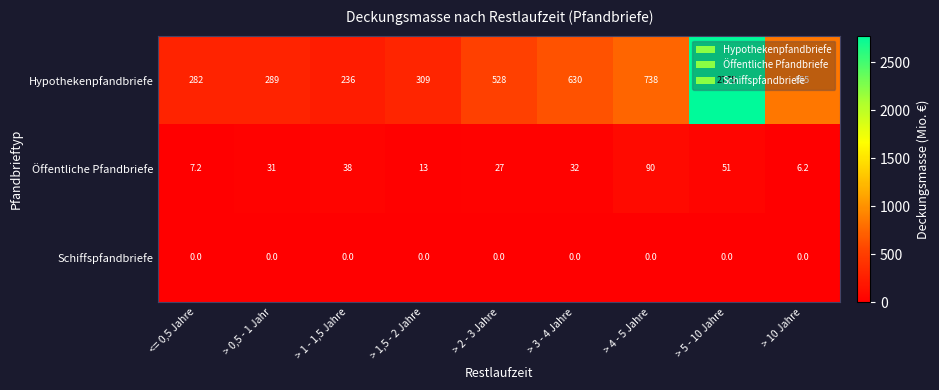

What is the total value across all series at > 2 - 3 Jahre?

555.0